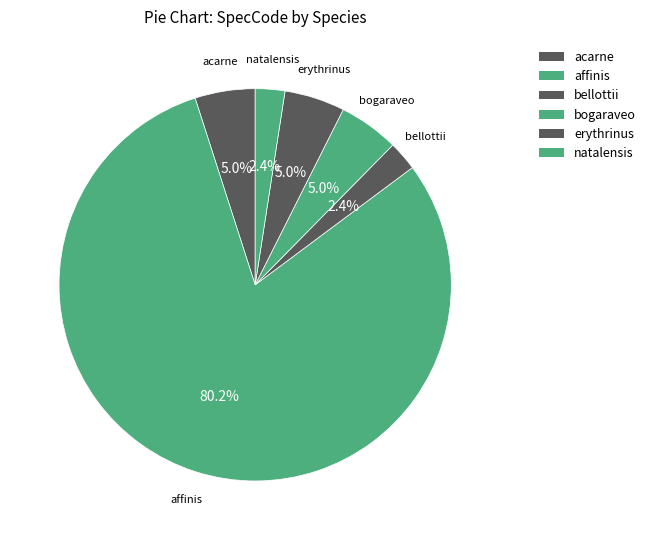

Count the number of slices in the pie.

6